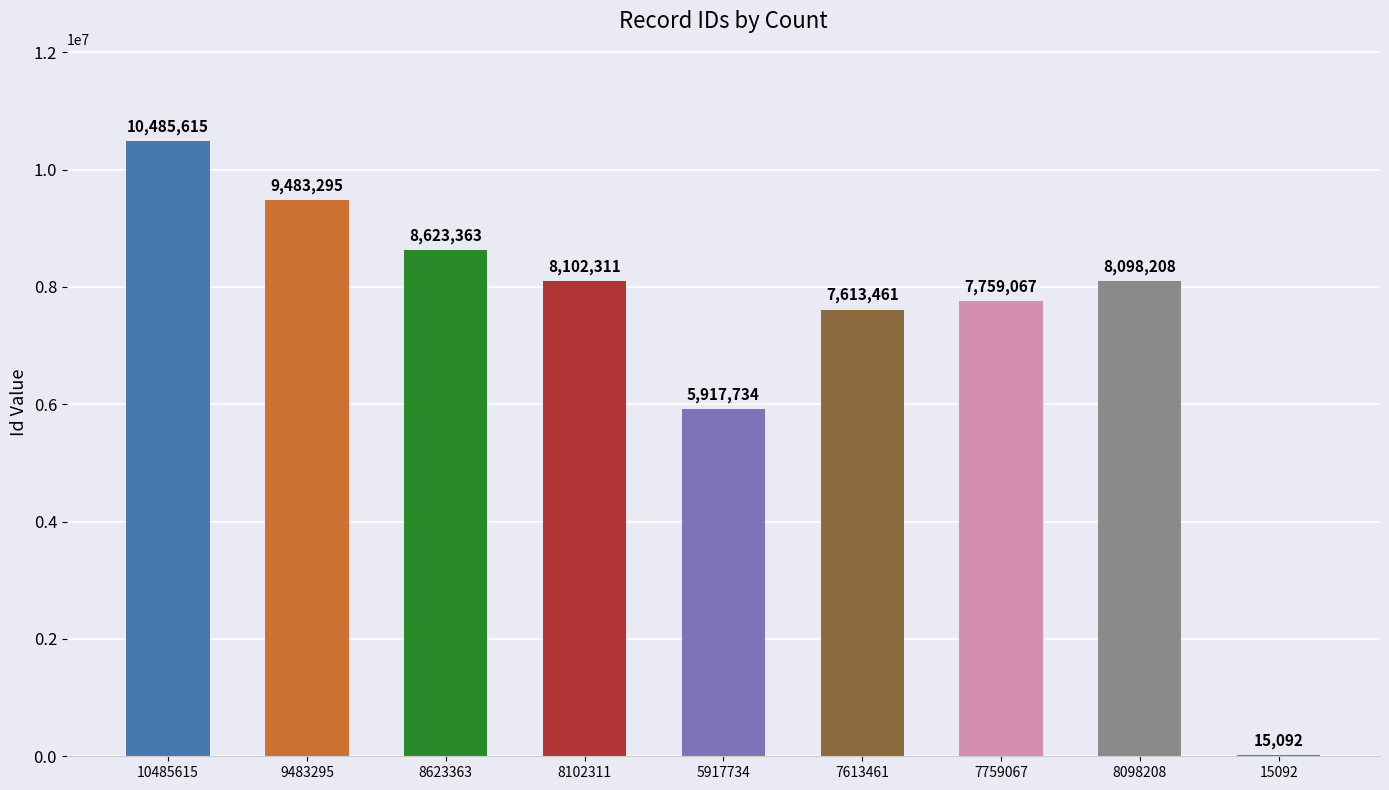

At which label is the value closest to 5250353?

5917734